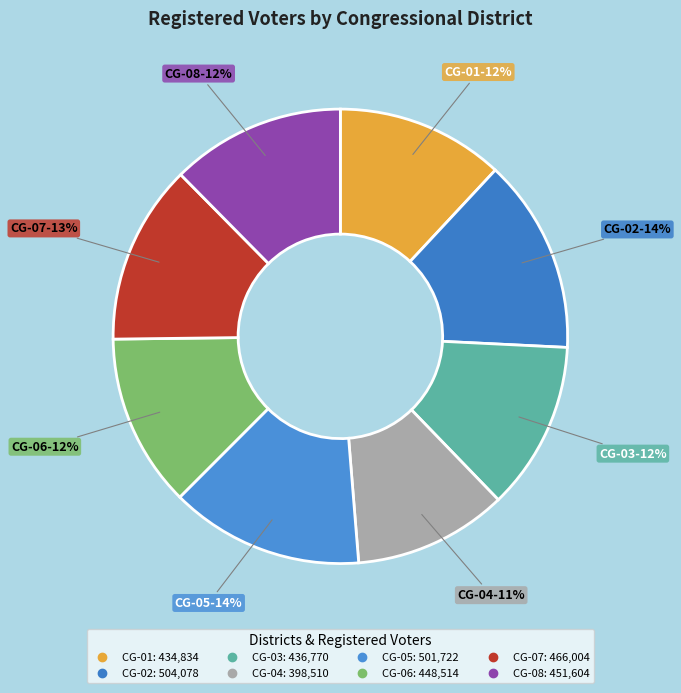

Is there a majority slice in this chart?

No